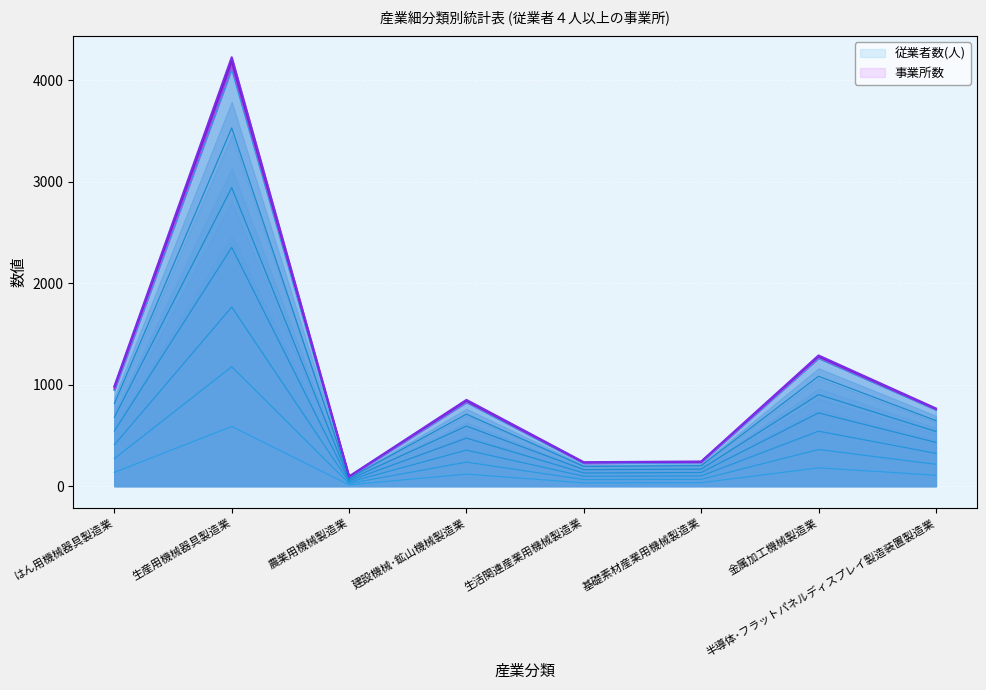

Reading left to right, extract all data points from this chart.

従業者数(人): 135.7	588.4	13.0	118.3	32.4	33.6	180.4	107.7
事業所数: 984.0	4227.0	96.0	850.0	236.0	243.0	1288.0	766.0